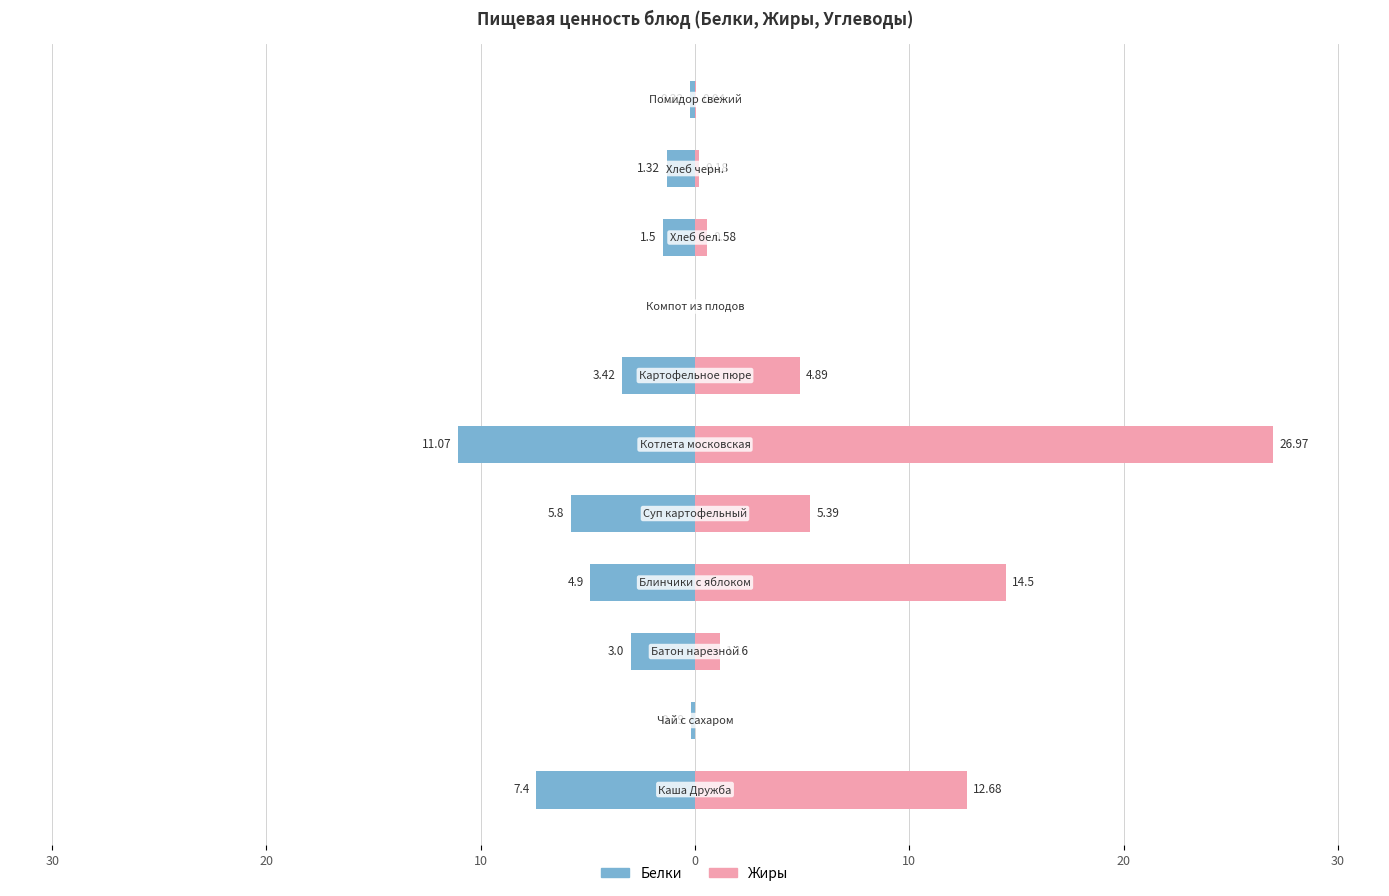

Count the number of data series in this chart.

2